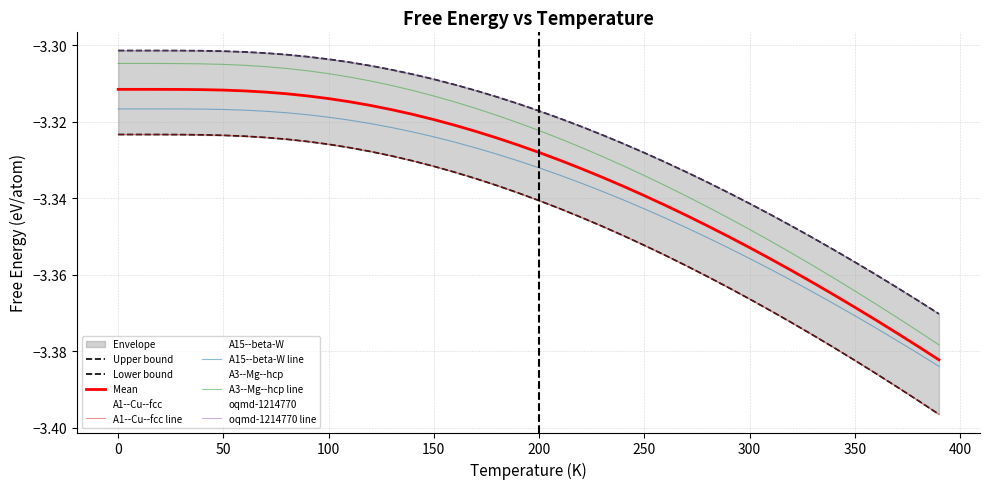

Reading left to right, what are all the values shown in this chart?

A1--Cu--fcc: 0=-3.3	10=-3.3	20=-3.3	30=-3.3	40=-3.3	50=-3.3	60=-3.3	70=-3.3	80=-3.3	90=-3.3	100=-3.3	110=-3.3	120=-3.3	130=-3.3	140=-3.3	150=-3.3	160=-3.3	170=-3.3	180=-3.3	190=-3.3	200=-3.3	210=-3.3	220=-3.3	230=-3.3	240=-3.3	250=-3.4	260=-3.4	270=-3.4	280=-3.4	290=-3.4	300=-3.4	310=-3.4	320=-3.4	330=-3.4	340=-3.4	350=-3.4	360=-3.4	370=-3.4	380=-3.4	390=-3.4
A15--beta-W: 0=-3.3	10=-3.3	20=-3.3	30=-3.3	40=-3.3	50=-3.3	60=-3.3	70=-3.3	80=-3.3	90=-3.3	100=-3.3	110=-3.3	120=-3.3	130=-3.3	140=-3.3	150=-3.3	160=-3.3	170=-3.3	180=-3.3	190=-3.3	200=-3.3	210=-3.3	220=-3.3	230=-3.3	240=-3.3	250=-3.3	260=-3.3	270=-3.3	280=-3.4	290=-3.4	300=-3.4	310=-3.4	320=-3.4	330=-3.4	340=-3.4	350=-3.4	360=-3.4	370=-3.4	380=-3.4	390=-3.4
A3--Mg--hcp: 0=-3.3	10=-3.3	20=-3.3	30=-3.3	40=-3.3	50=-3.3	60=-3.3	70=-3.3	80=-3.3	90=-3.3	100=-3.3	110=-3.3	120=-3.3	130=-3.3	140=-3.3	150=-3.3	160=-3.3	170=-3.3	180=-3.3	190=-3.3	200=-3.3	210=-3.3	220=-3.3	230=-3.3	240=-3.3	250=-3.3	260=-3.3	270=-3.3	280=-3.3	290=-3.3	300=-3.3	310=-3.4	320=-3.4	330=-3.4	340=-3.4	350=-3.4	360=-3.4	370=-3.4	380=-3.4	390=-3.4
oqmd-1214770: 0=-3.3	10=-3.3	20=-3.3	30=-3.3	40=-3.3	50=-3.3	60=-3.3	70=-3.3	80=-3.3	90=-3.3	100=-3.3	110=-3.3	120=-3.3	130=-3.3	140=-3.3	150=-3.3	160=-3.3	170=-3.3	180=-3.3	190=-3.3	200=-3.3	210=-3.3	220=-3.3	230=-3.3	240=-3.3	250=-3.3	260=-3.3	270=-3.3	280=-3.3	290=-3.3	300=-3.3	310=-3.3	320=-3.3	330=-3.4	340=-3.4	350=-3.4	360=-3.4	370=-3.4	380=-3.4	390=-3.4